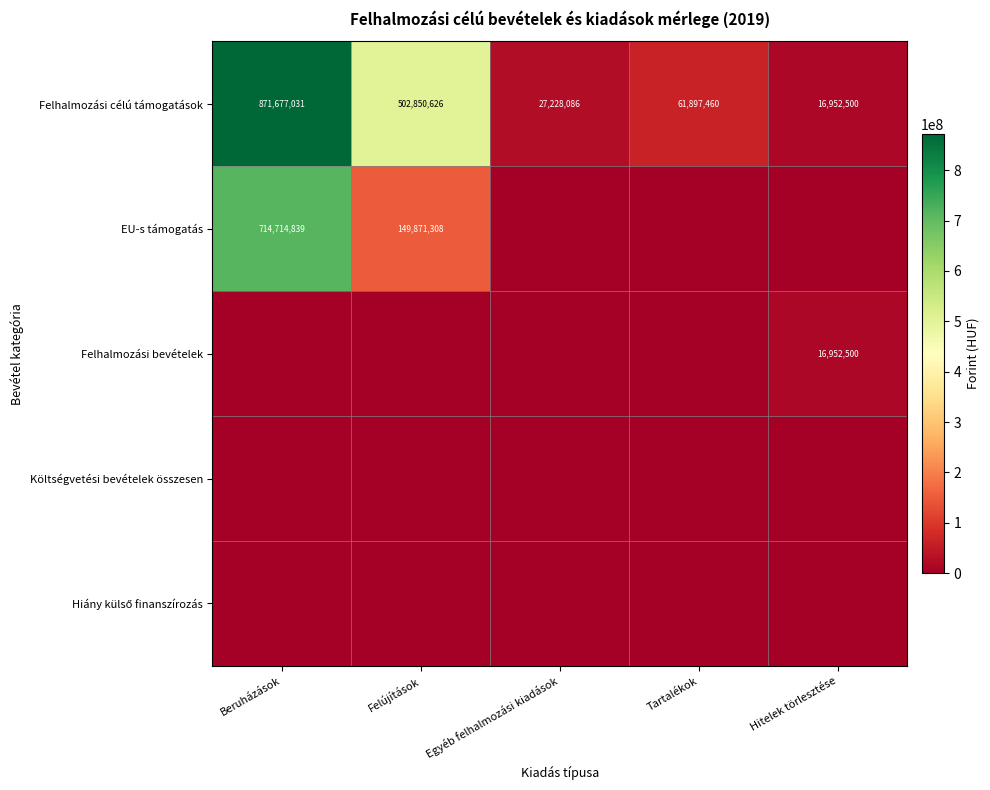

What is the approximate value of Felhalmozási célú támogatások at Felújítások, to the nearest 50?

502850650